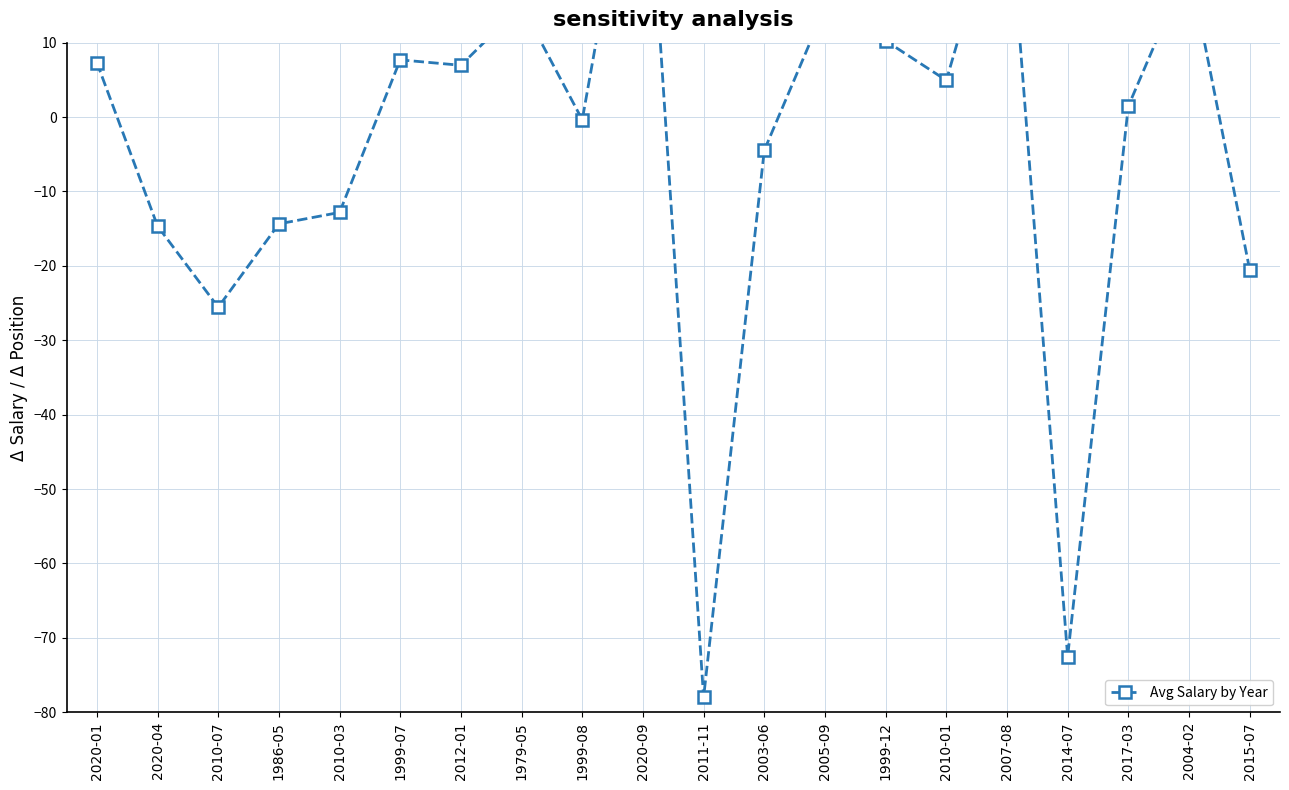

True or false: the data shows -0.4 at 1999-08.

True